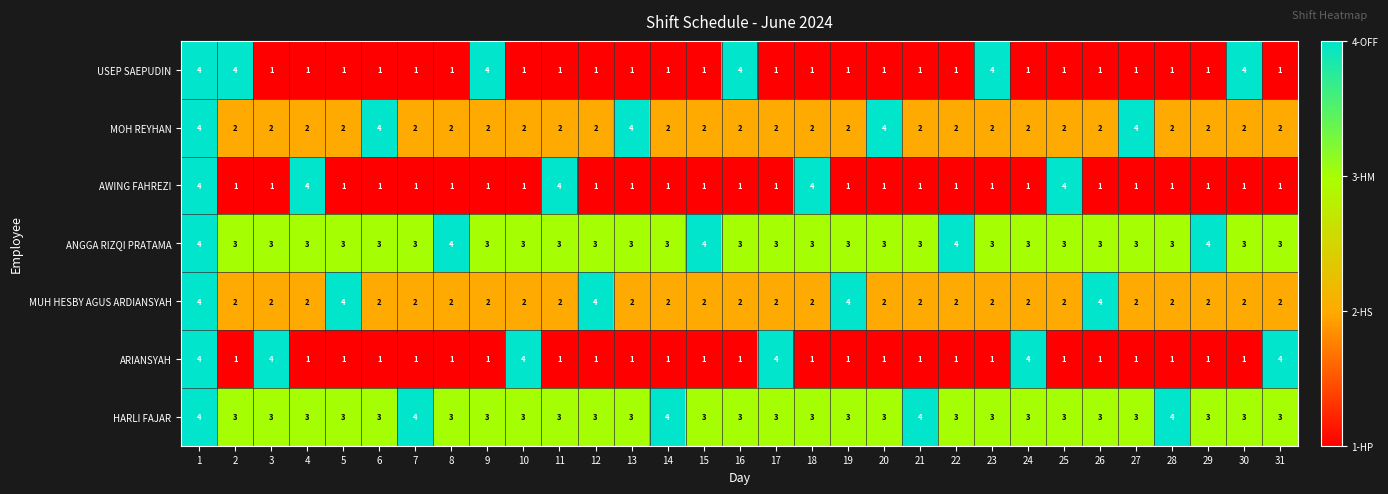

What is the total value across all series at 7?

14